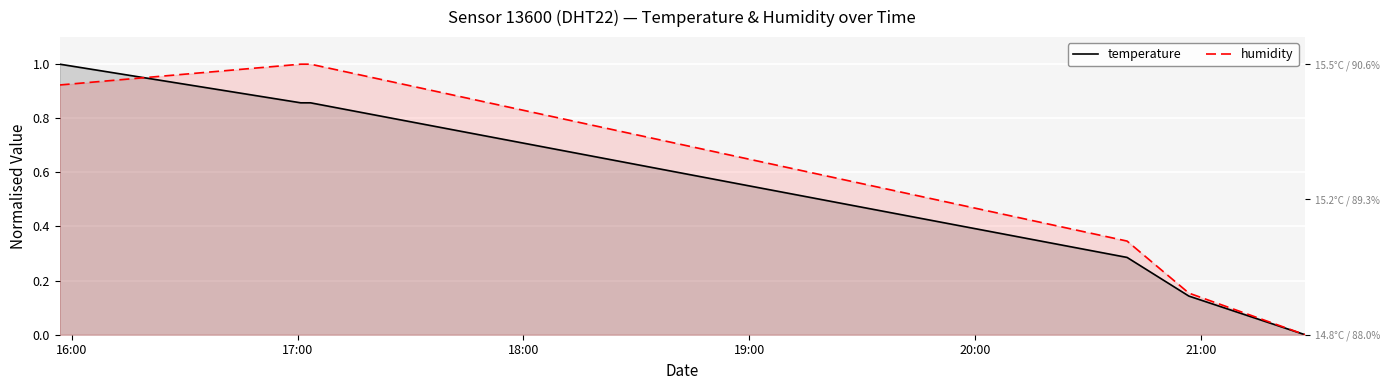

What is the difference between the second highest and minimum values in the humidity series?

1.0